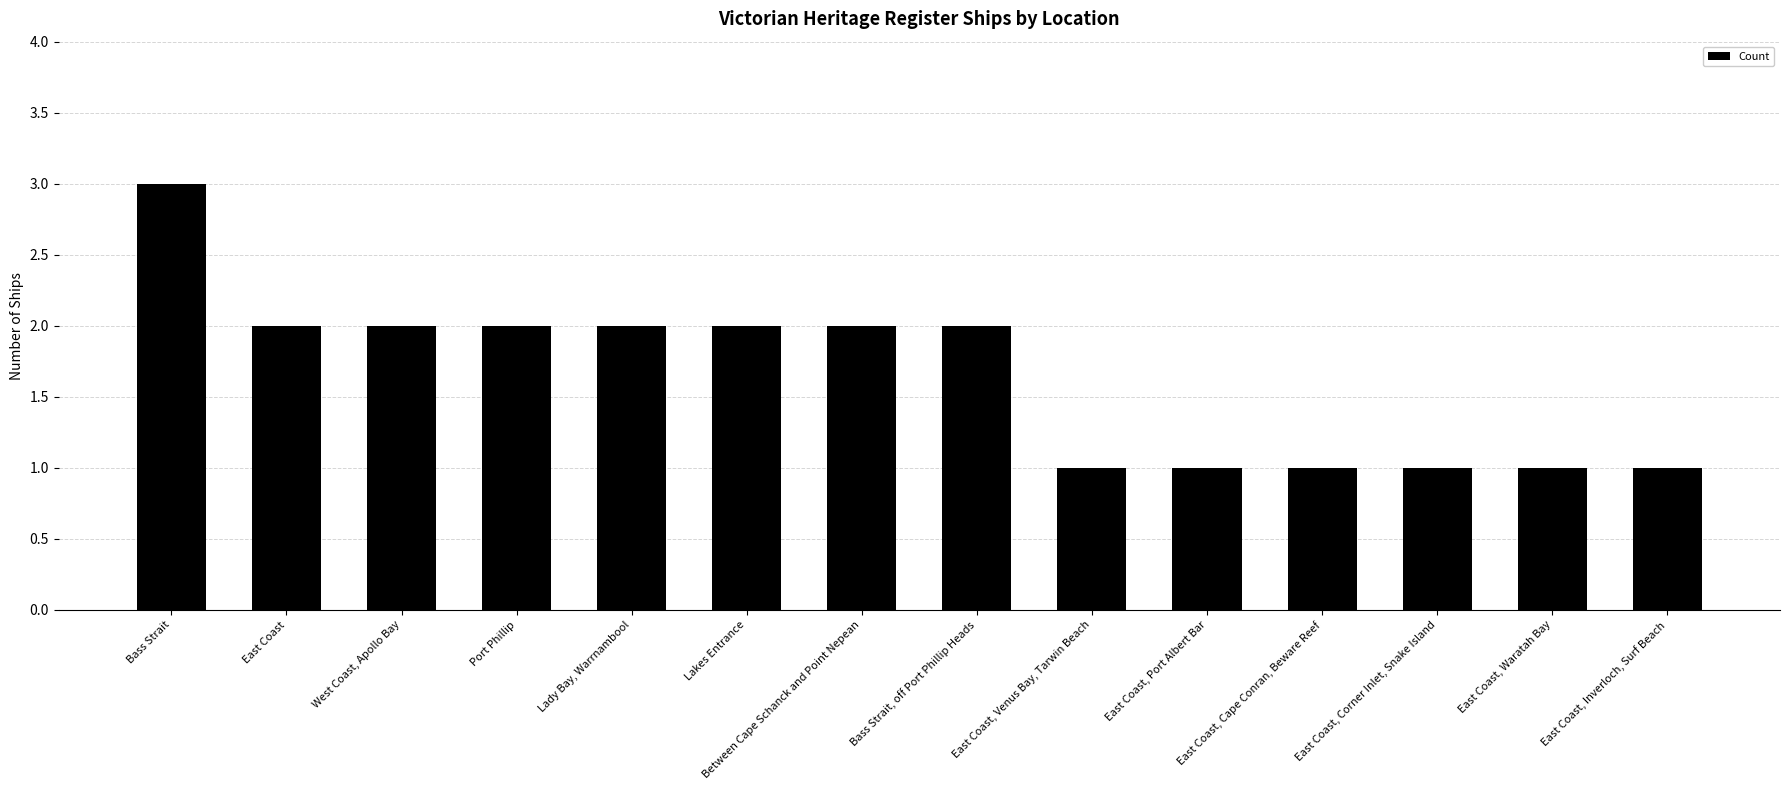

What is the ratio of the value at East Coast to the value at West Coast, Apollo Bay?

1.0